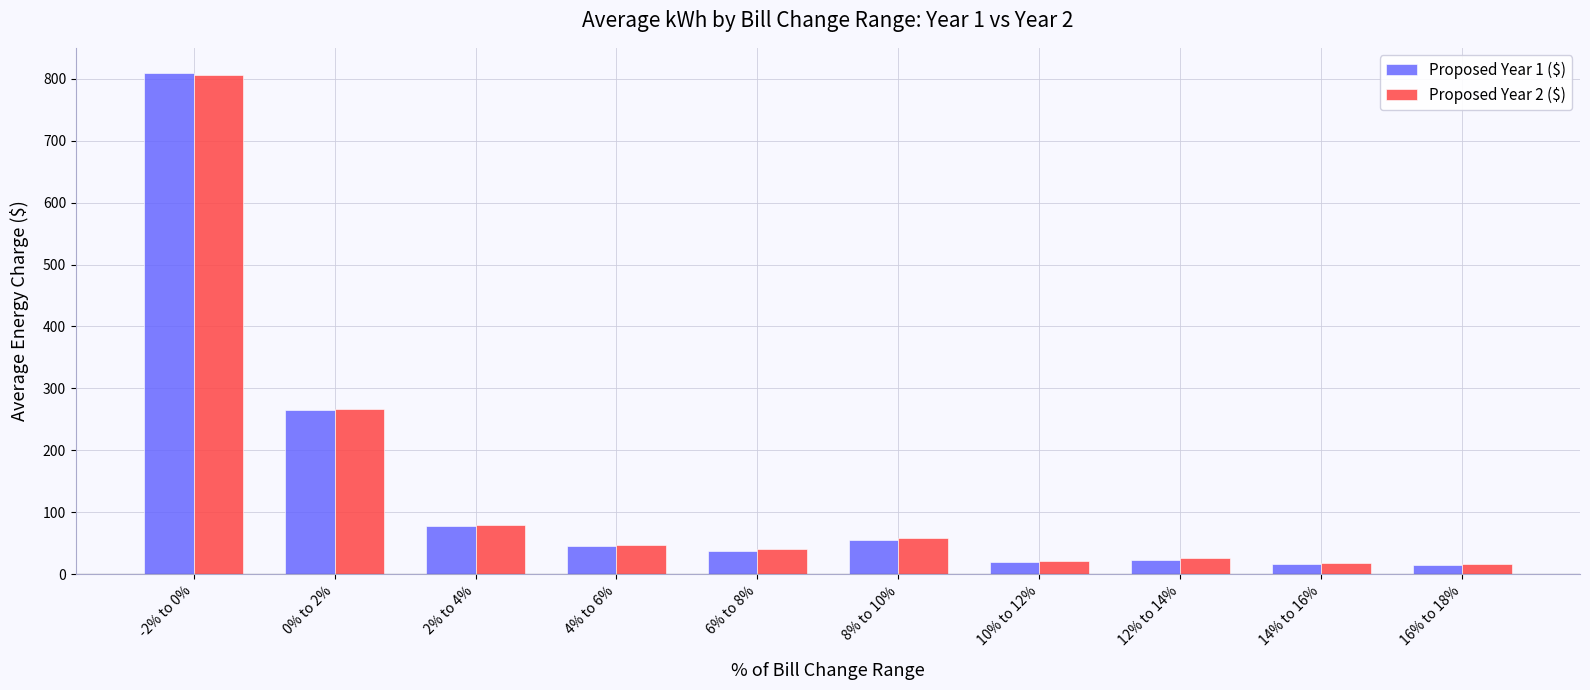

What value does the Proposed Year 2 ($) series have at 12% to 14%?

26.8